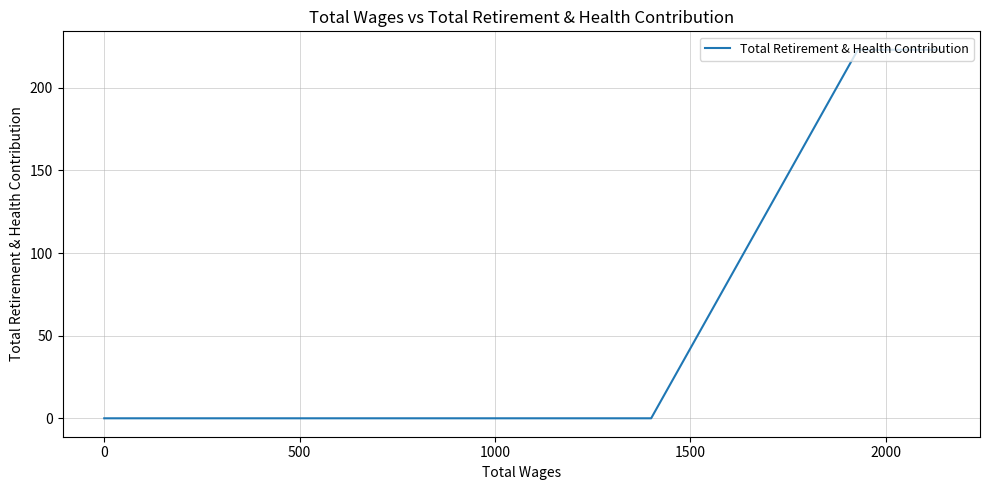

What is the label of the 4th point from the left?

1000